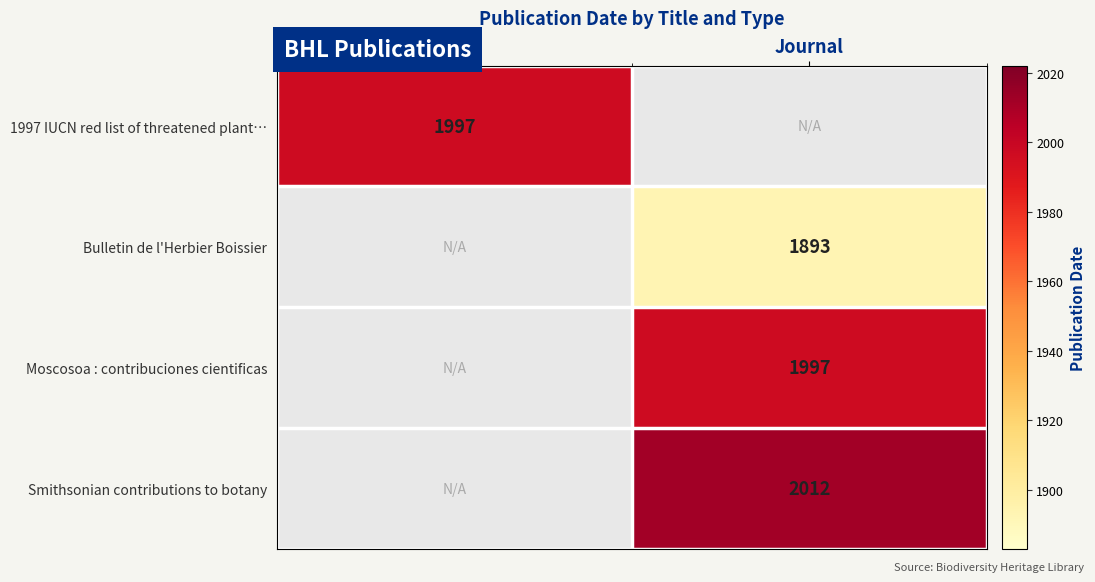

Is it true that 1997 IUCN red list of threatened plant… equals 1195.8 at Book?

False